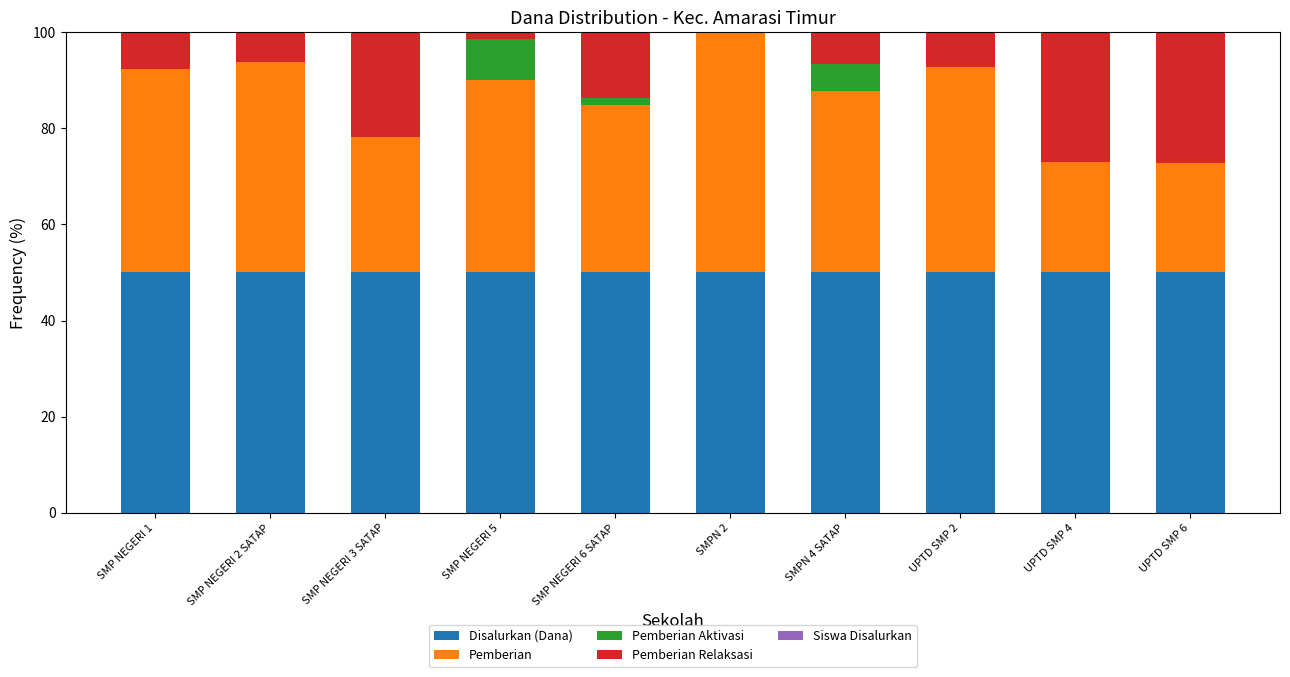

What is the highest value of the Disalurkan (Dana) series?

50.0